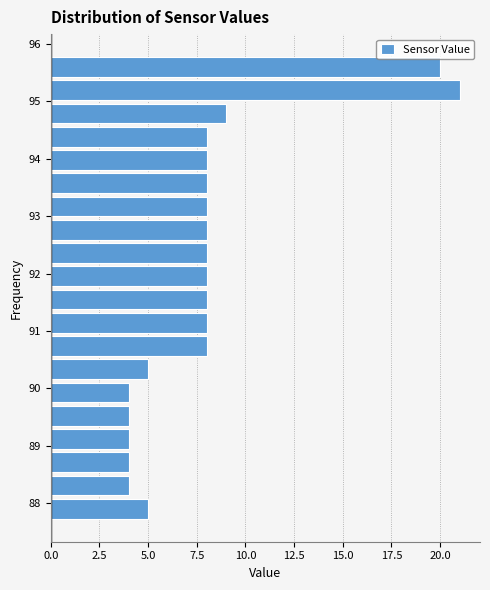

Which range on the y-axis has the longest bar?

95.0 to 95.4